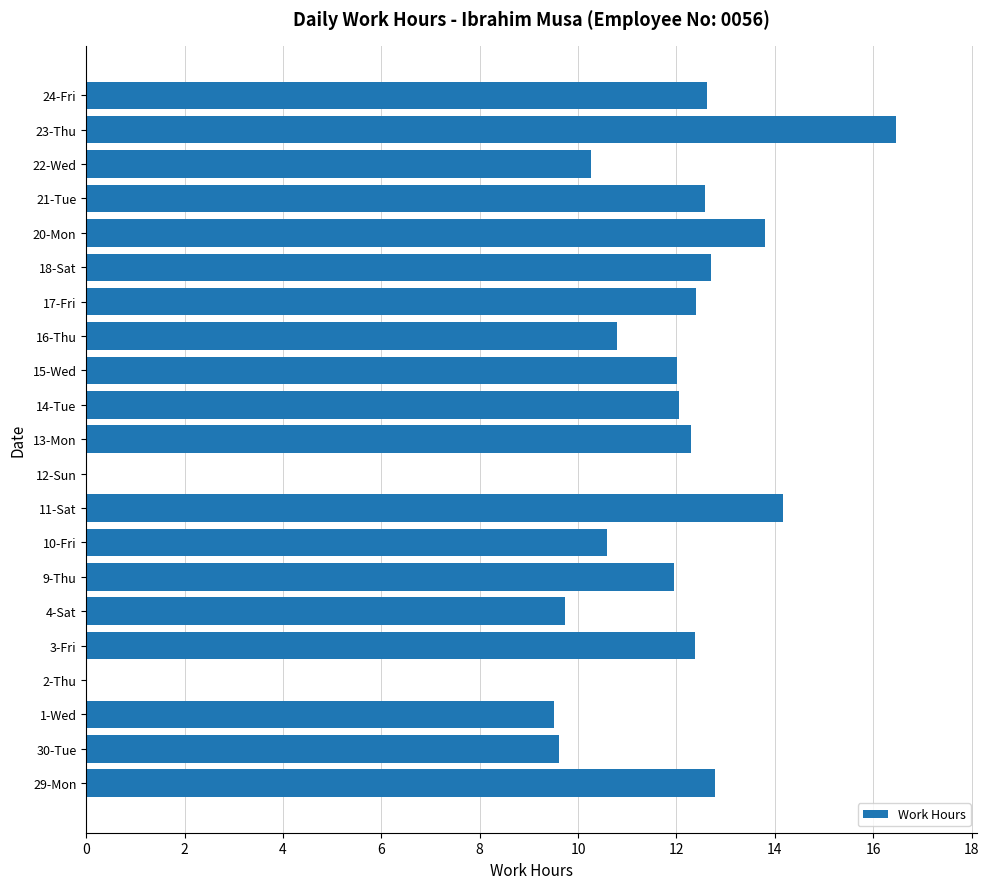

What is the sum of all values?

228.7